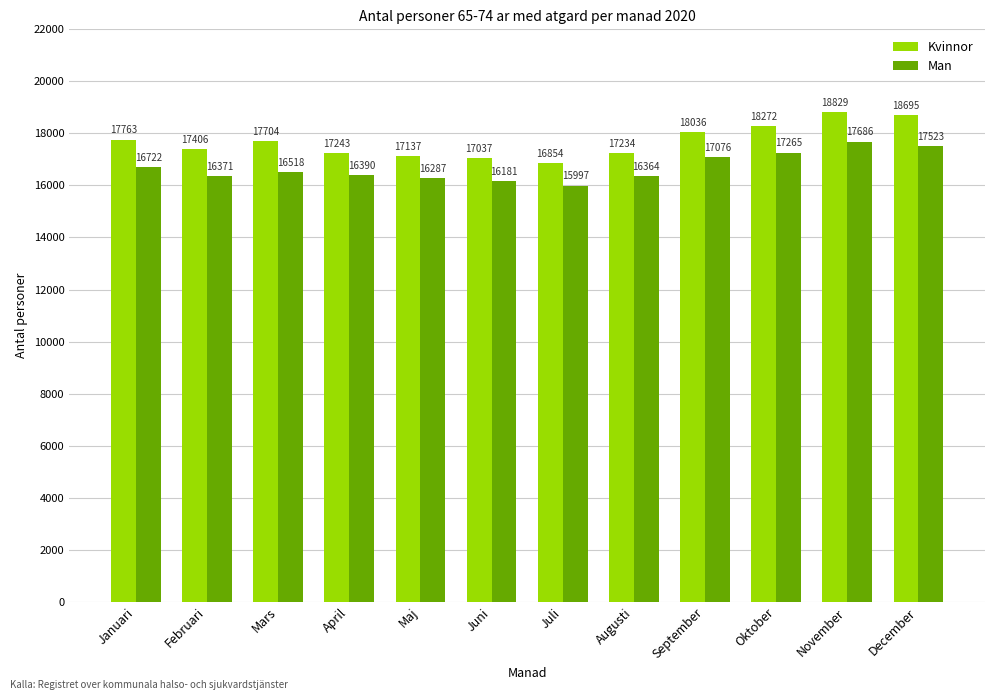

The Man series shows 17265 at Oktober. True or false?

True